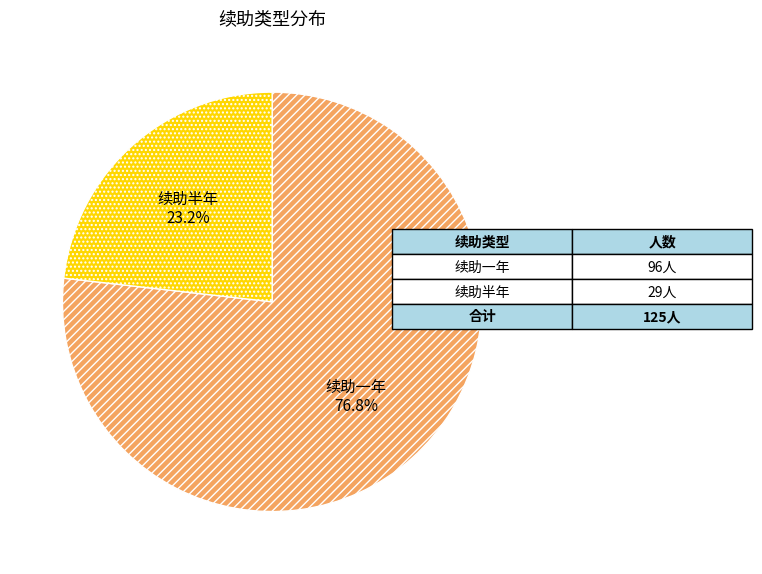

Do 续助半年 and 续助一年 together represent more than half of the pie?

Yes